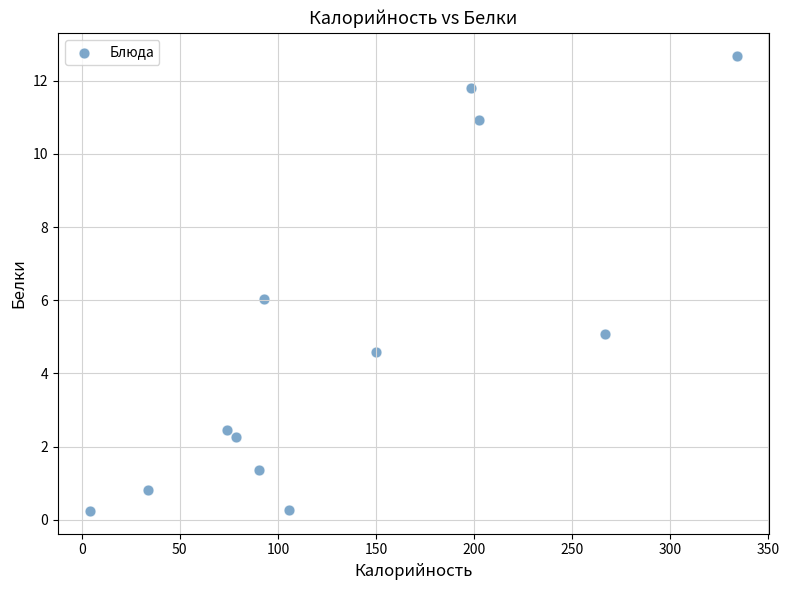

What is the average X value?

136.0